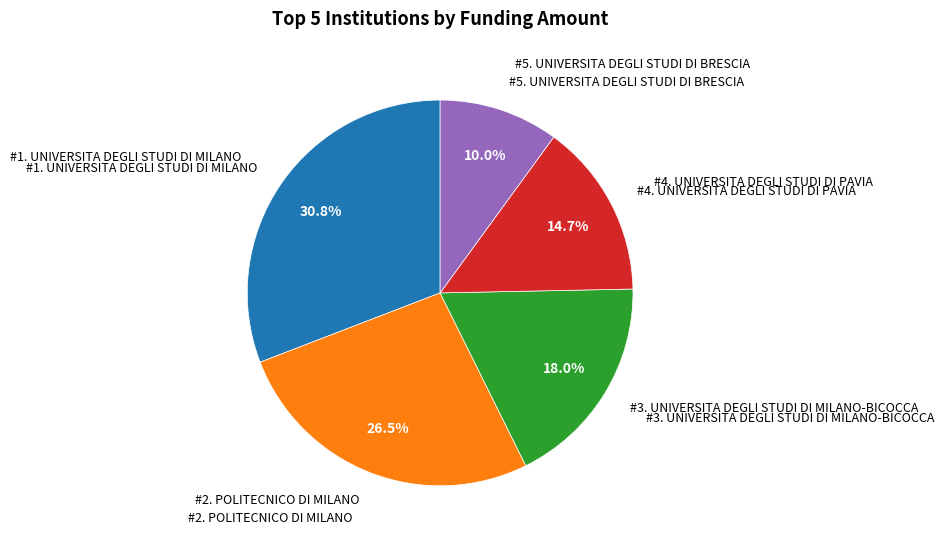

Is there any slice that represents more than half of the pie?

No